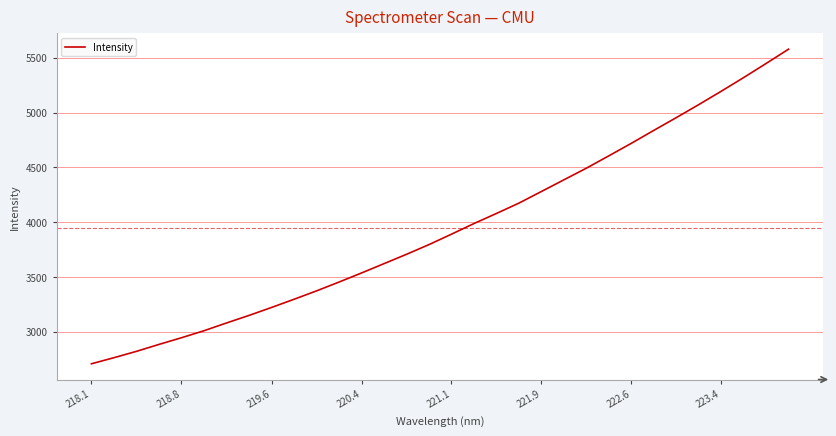

How many lines are shown in the chart?

1